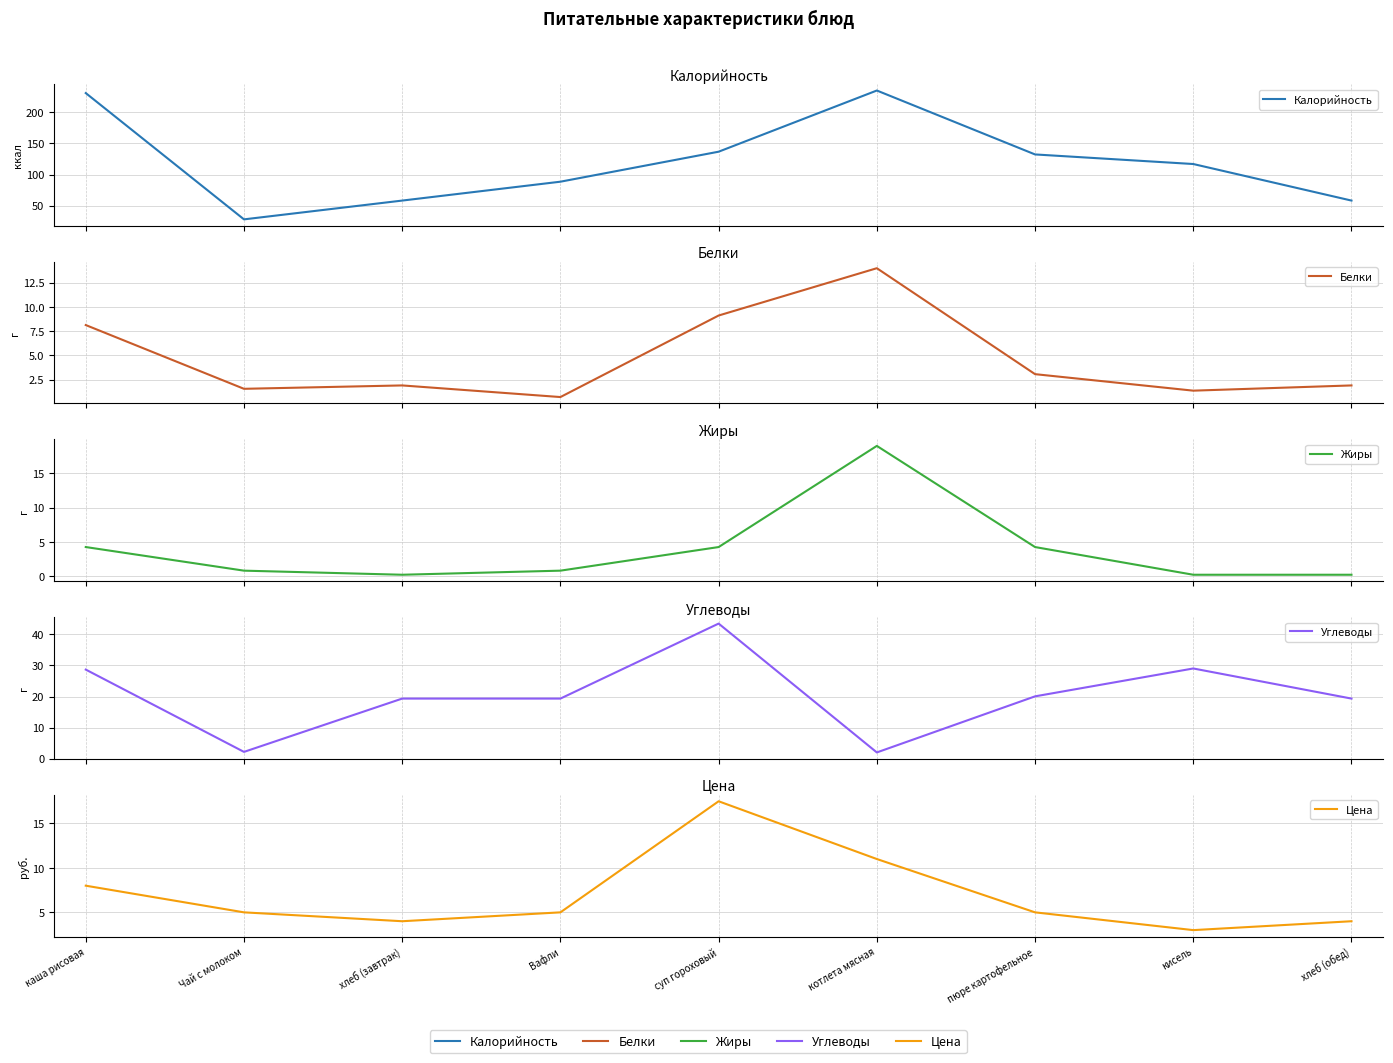

At which label does Калорийность reach its peak?

котлета мясная